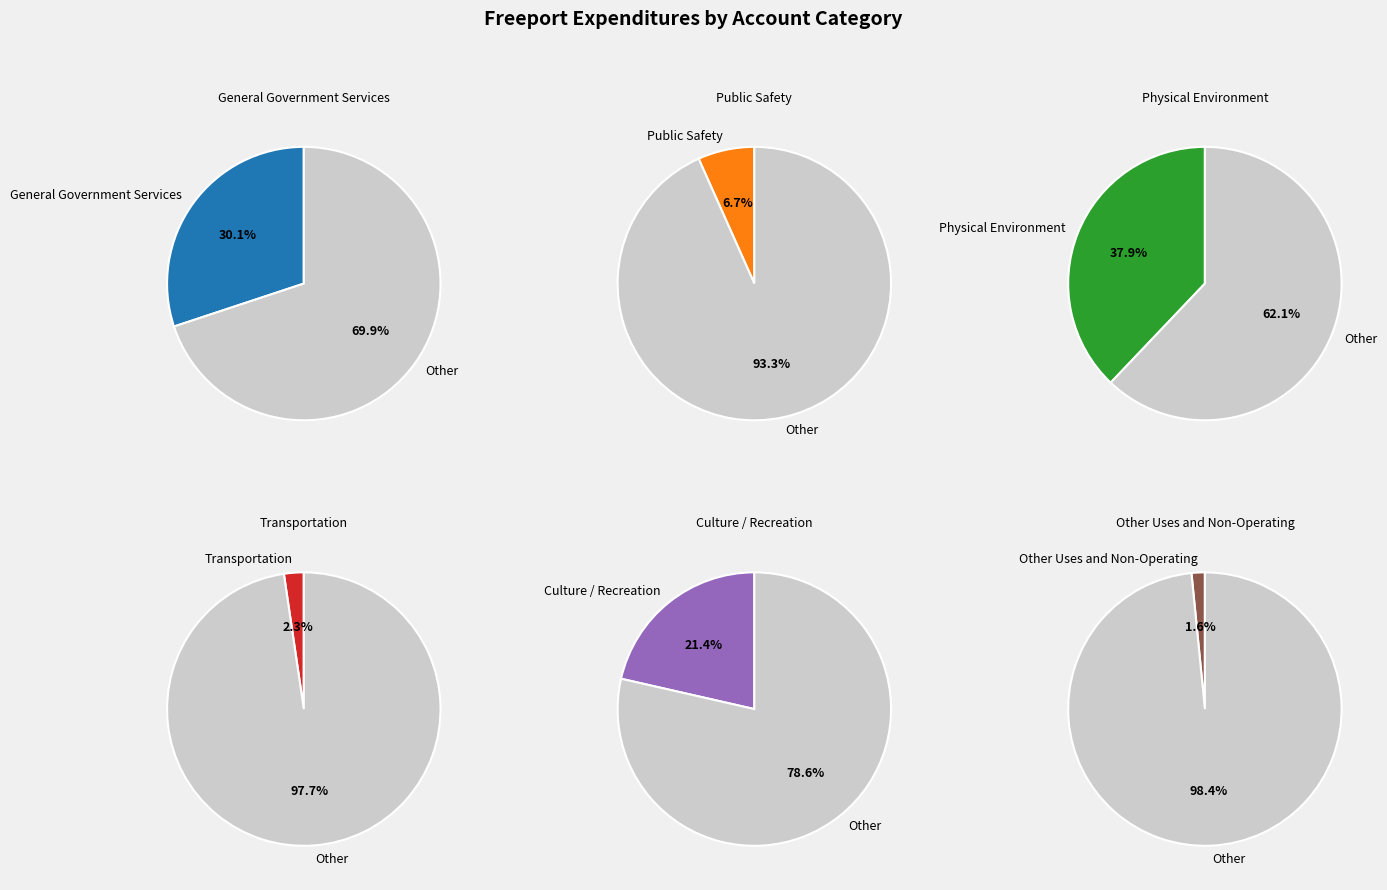

Count the number of slices in the pie.

6